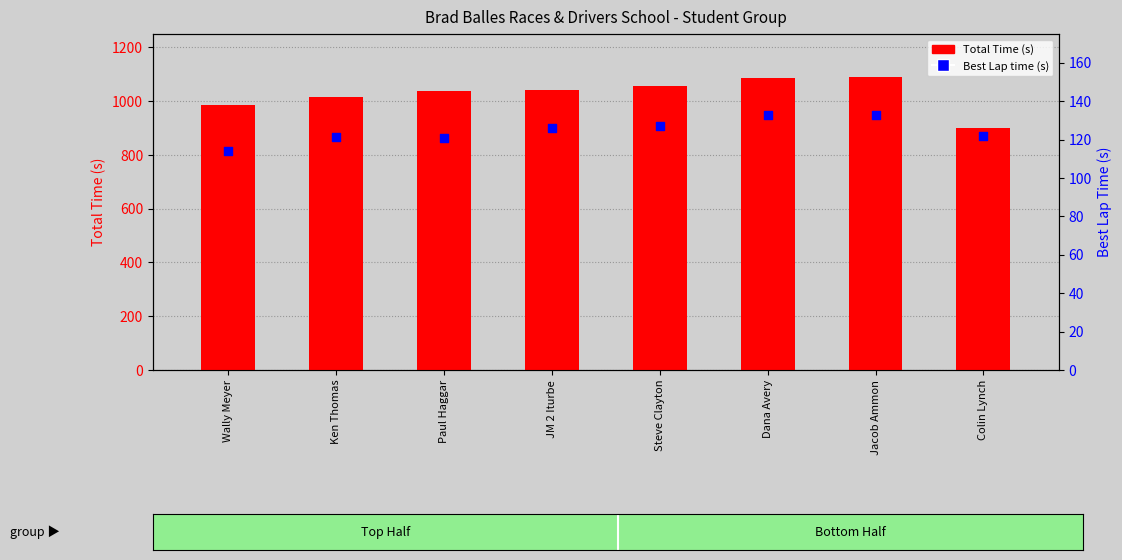

At how many categories does at least one series exceed 154?

8